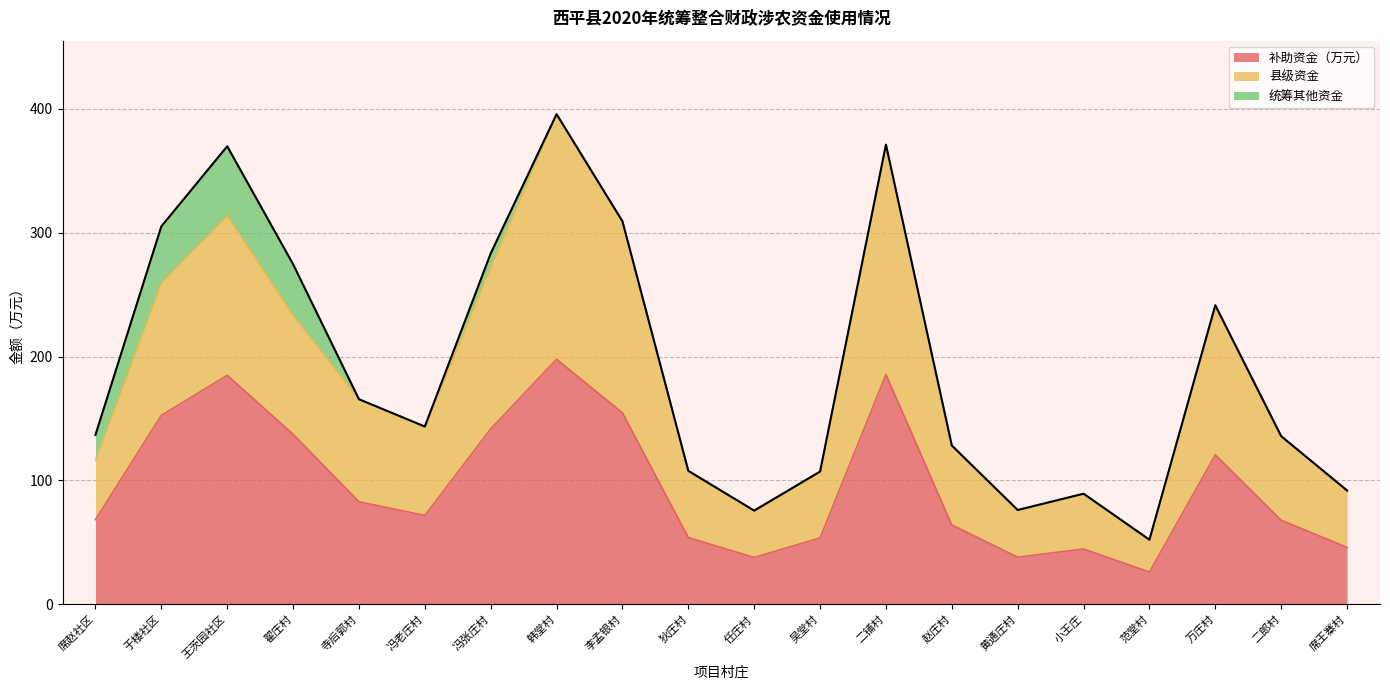

What is the lowest value of the 补助资金（万元） series?

26.1